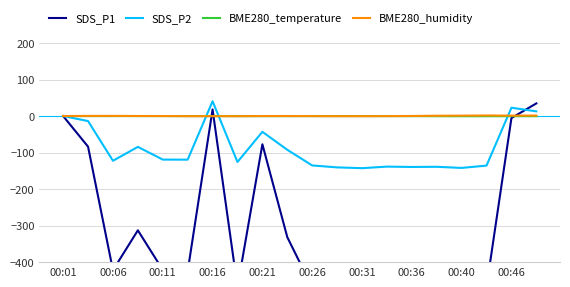

Rank the series by their maximum value, from highest to lowest.

SDS_P2, SDS_P1, BME280_humidity, BME280_temperature